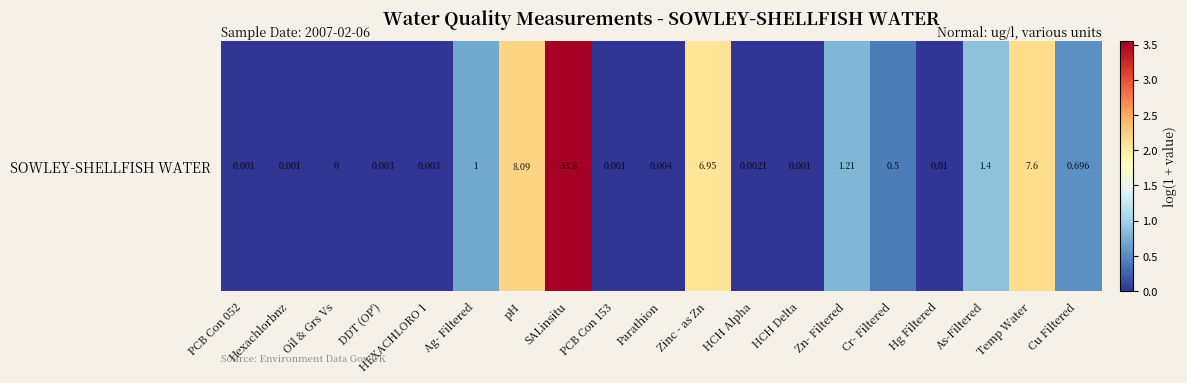

The value at Parathion is 0.0. True or false?

True